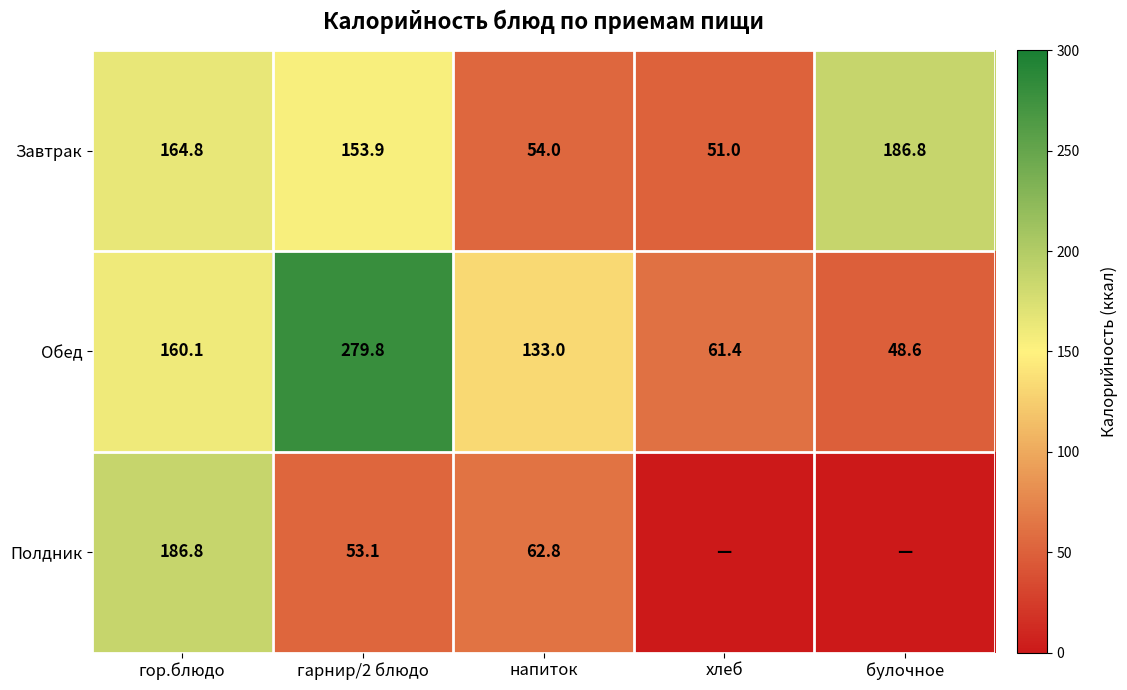

What is the spread (max minus min) of values at напиток?

79.0